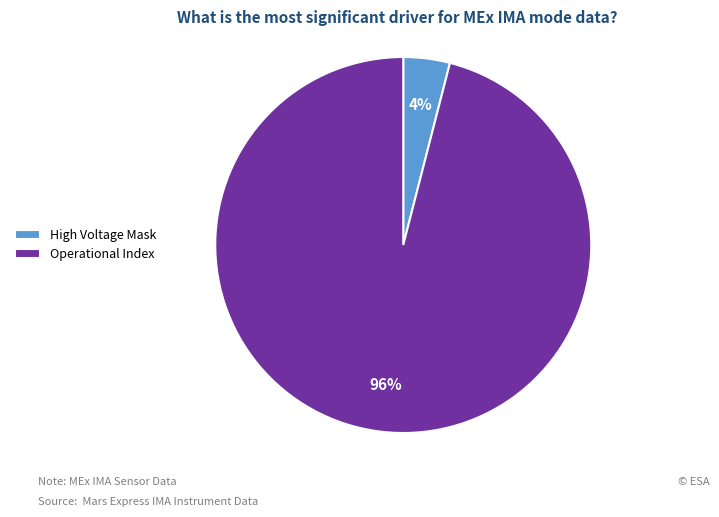

Combined, do Operational Index and High Voltage Mask account for over 50%?

Yes